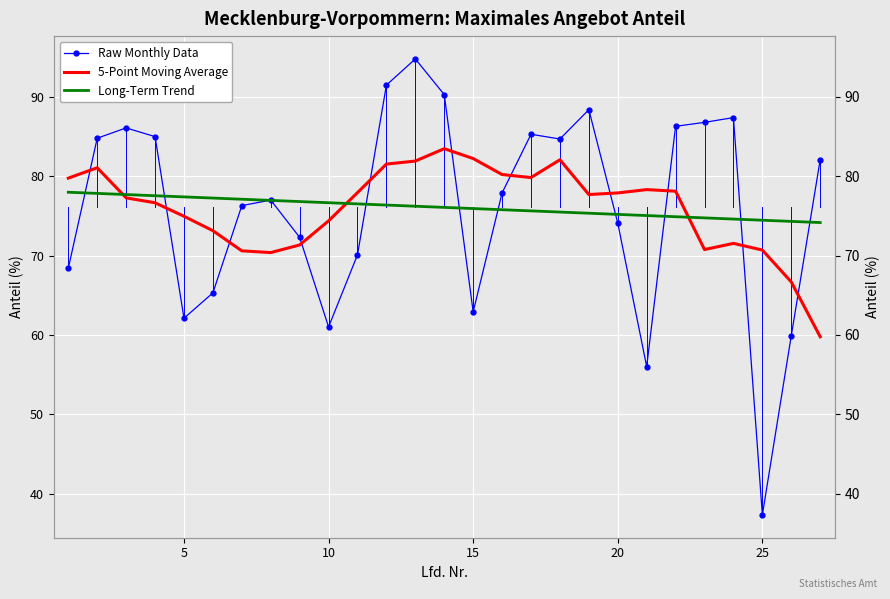

Is it true that 5-Point Moving Average equals 108.2 at 5?

False